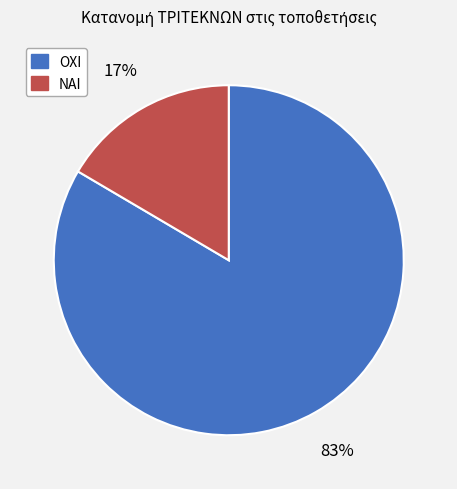

Rank the categories by value from lowest to highest.

ΝΑΙ, ΟΧΙ